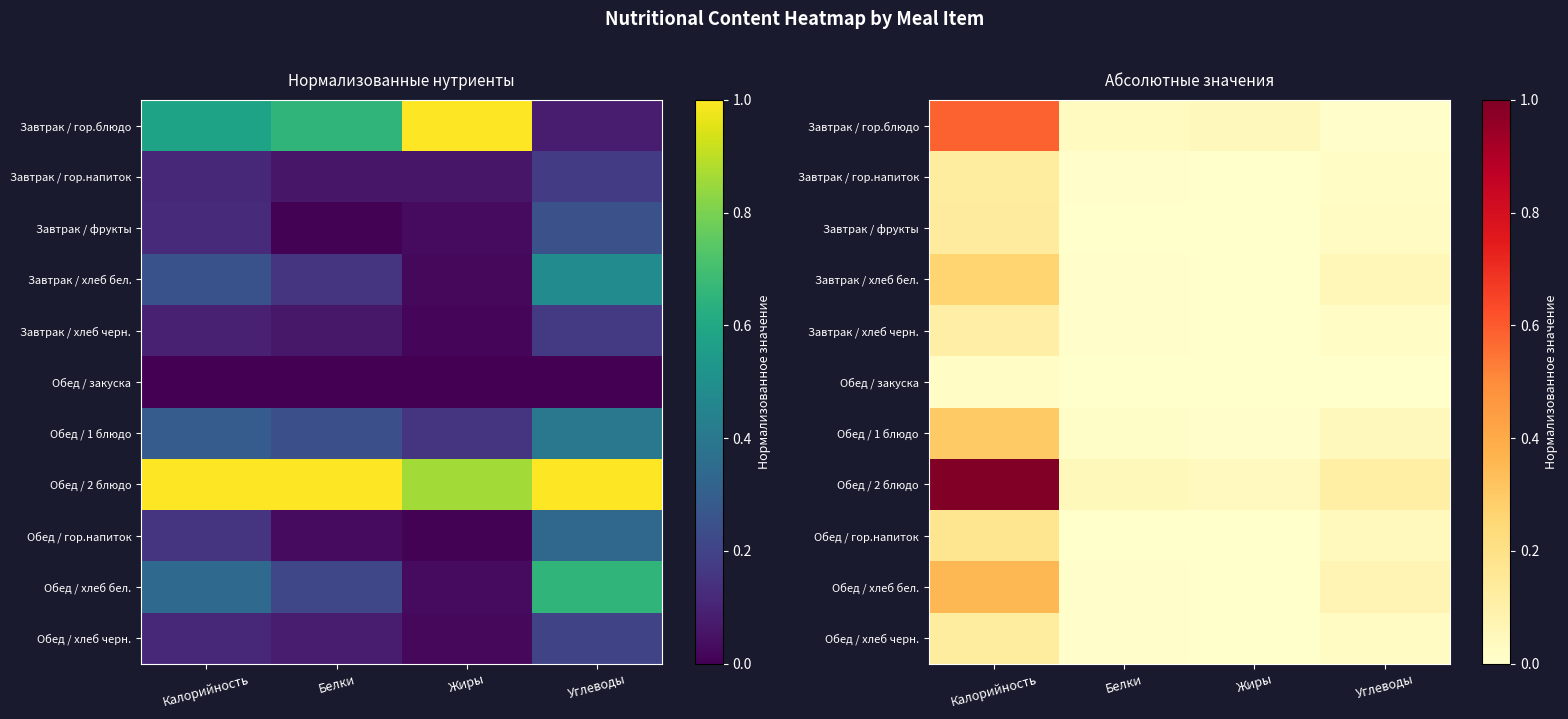

Which has a higher value, Углеводы or Белки?

Белки